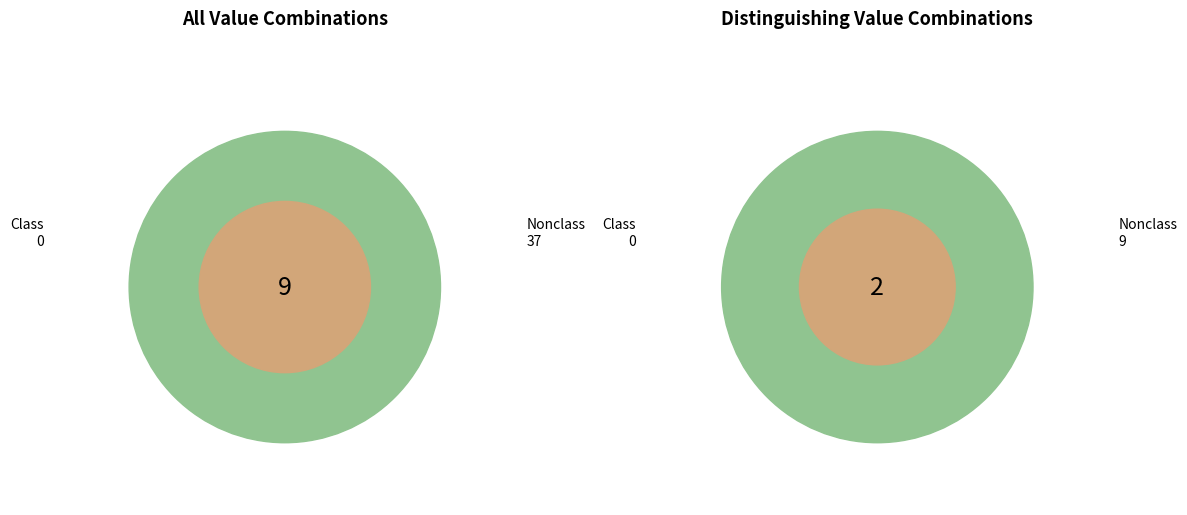

The 38 slice represents 1% of the pie. True or false?

False